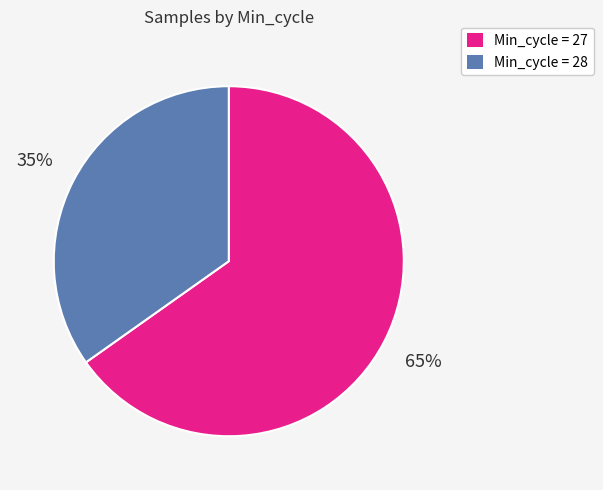

Which slice is the largest?

Min_cycle = 27